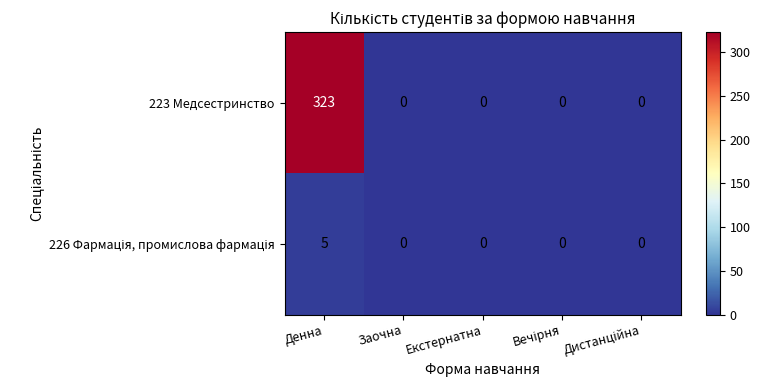

What is the greatest value displayed?

323